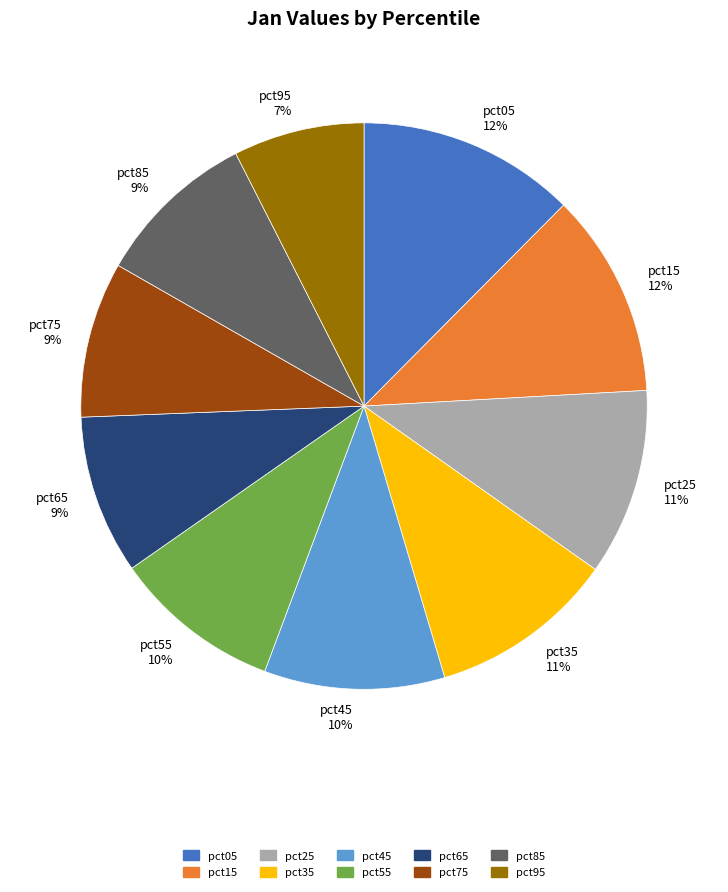

Combined, do pct35 and pct25 account for over 50%?

No